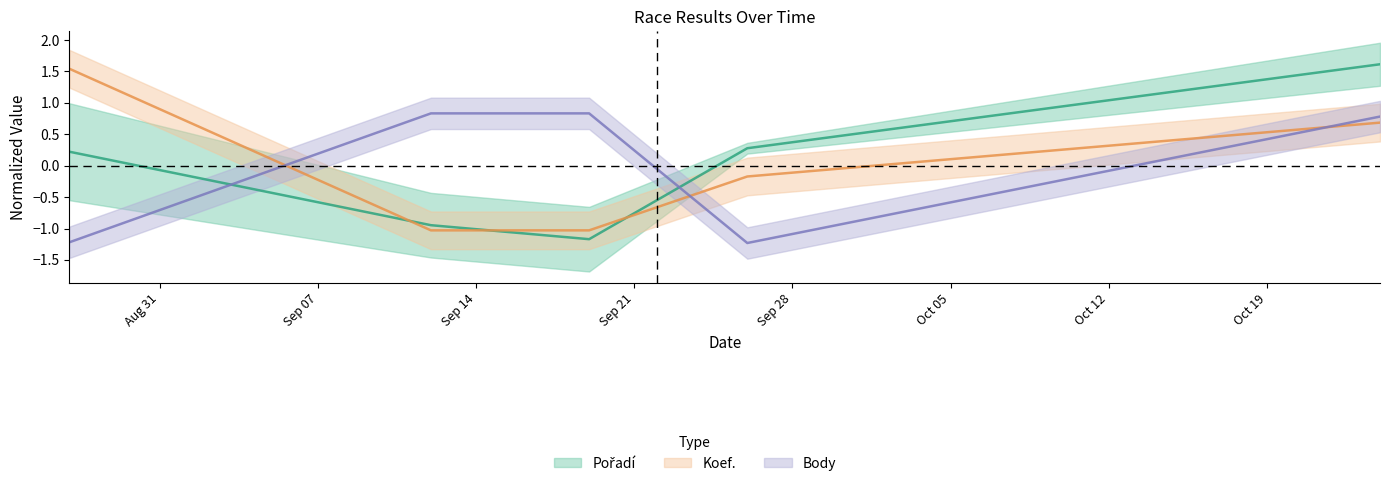

Reading left to right, list all the values displayed in this chart.

Pořadí: 0.2	-0.9	-1.2	0.3	1.6
Koef.: 1.5	-1.0	-1.0	-0.2	0.7
Body: -1.2	0.8	0.8	-1.2	0.8